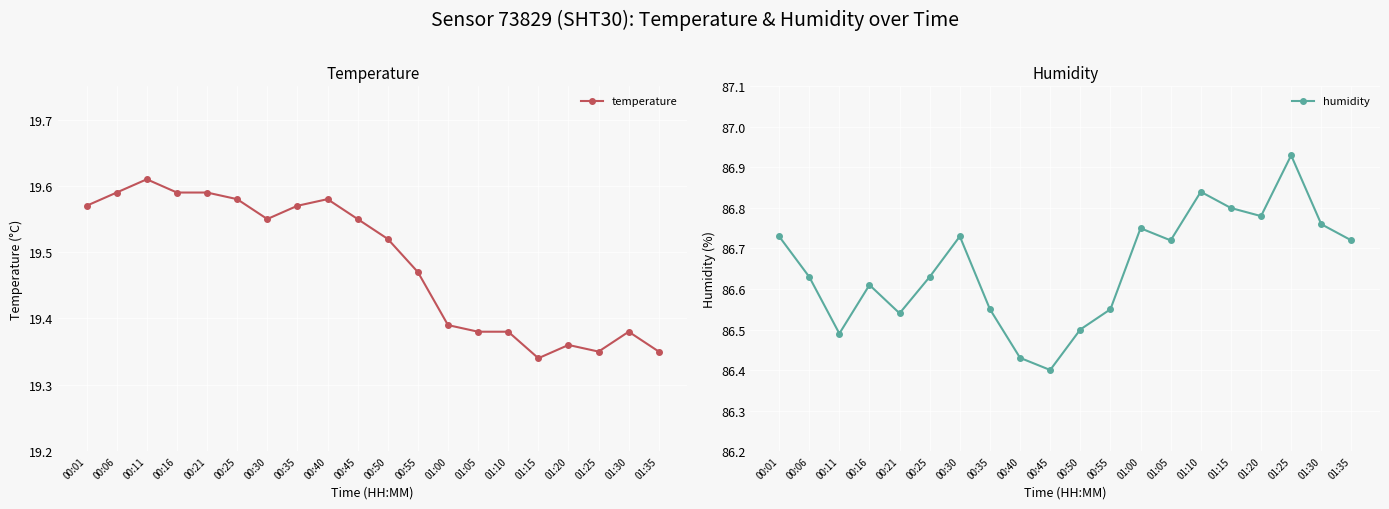

Rank the series by their maximum value, from highest to lowest.

humidity, temperature